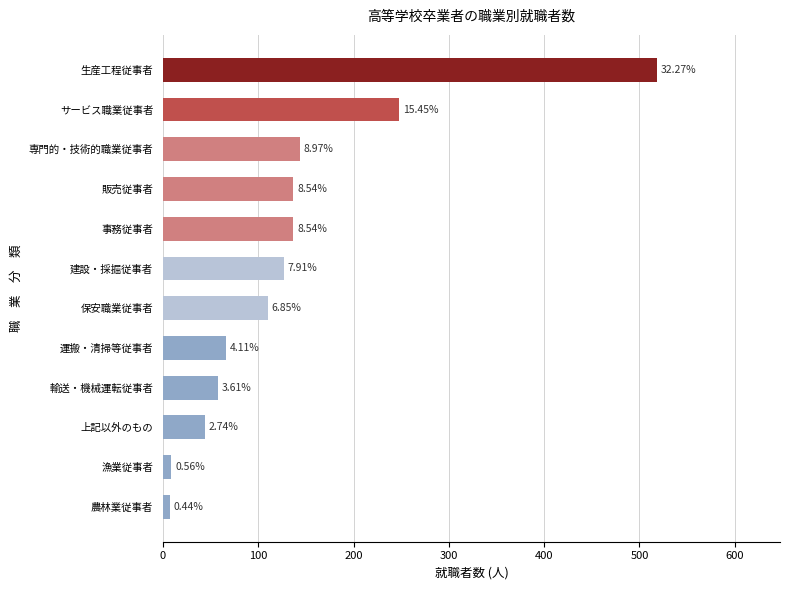

How many bars are there in total?

12